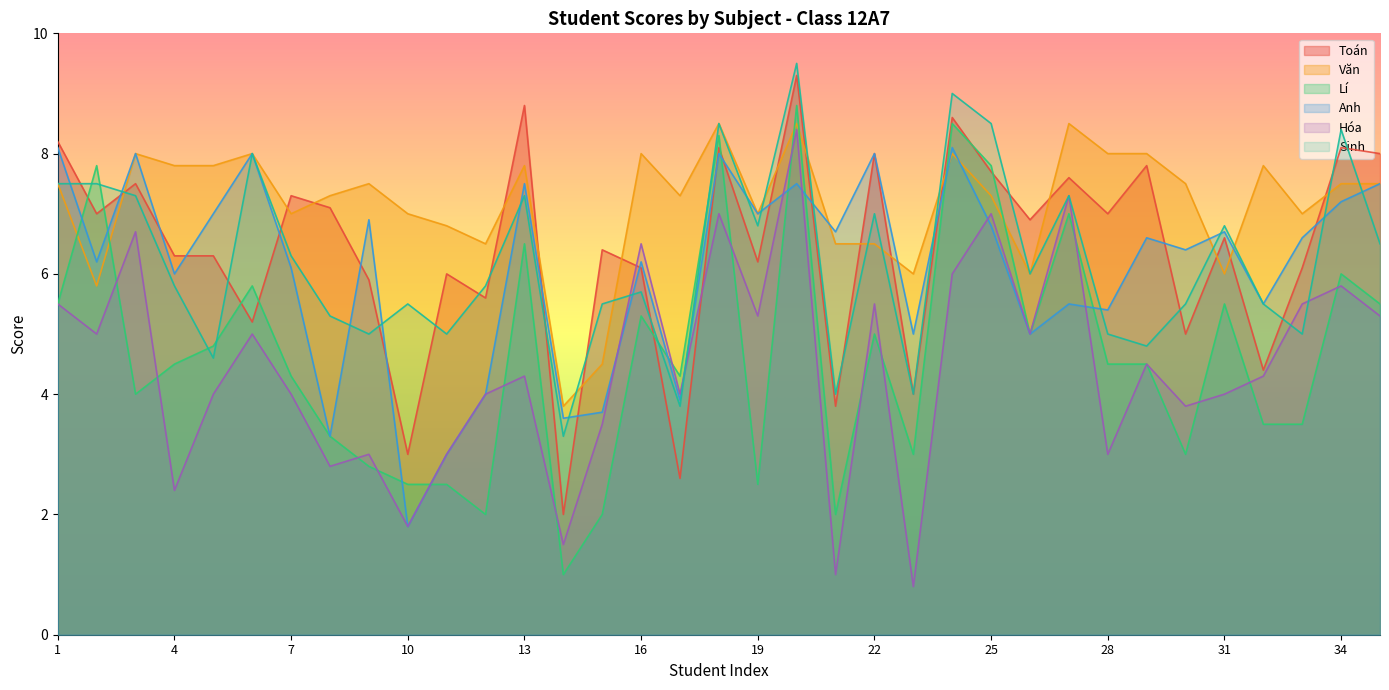

What is the total value across all series at 25?

45.1